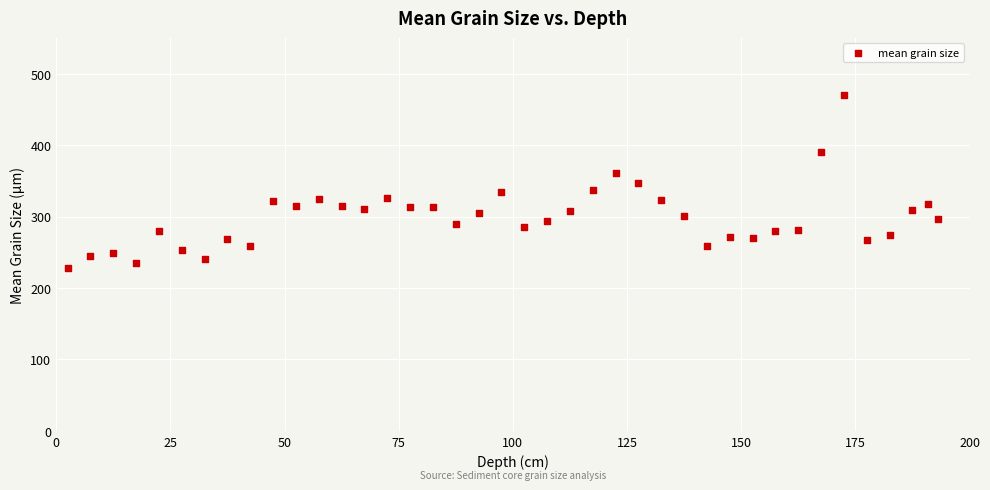

What is the range of Y values (max minus min)?

241.5